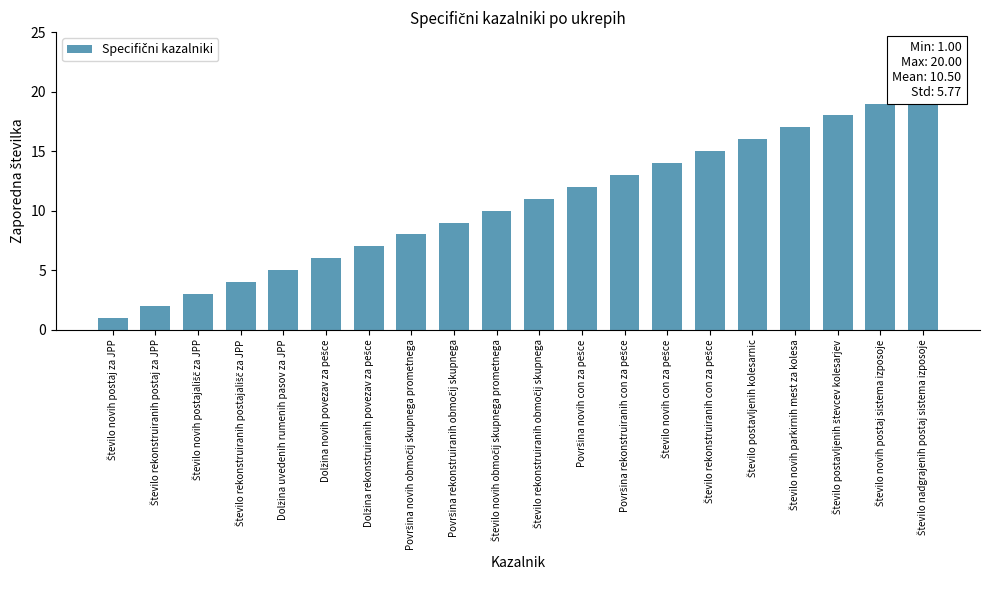

Which has a higher value, Število novih postaj za JPP or Število rekonstruiranih con za pešce?

Število rekonstruiranih con za pešce